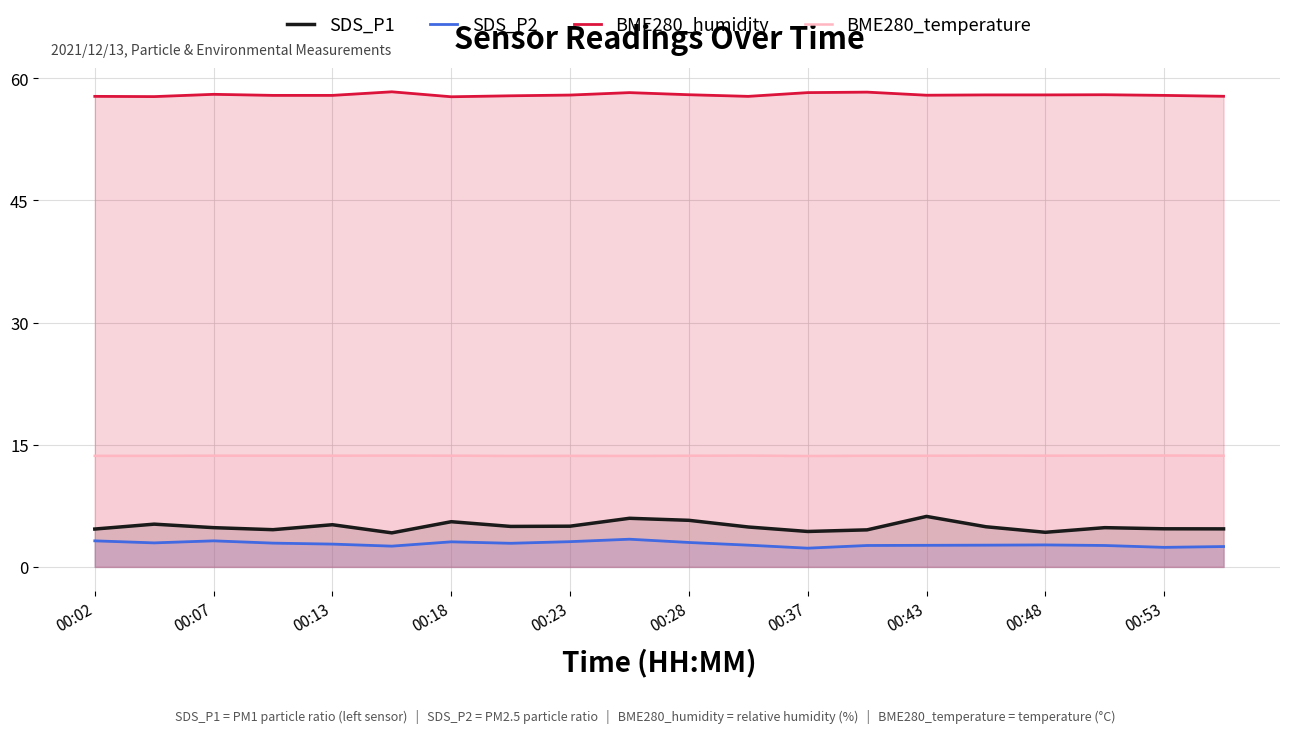

The BME280_humidity series shows 58.0 at 00:48. True or false?

True